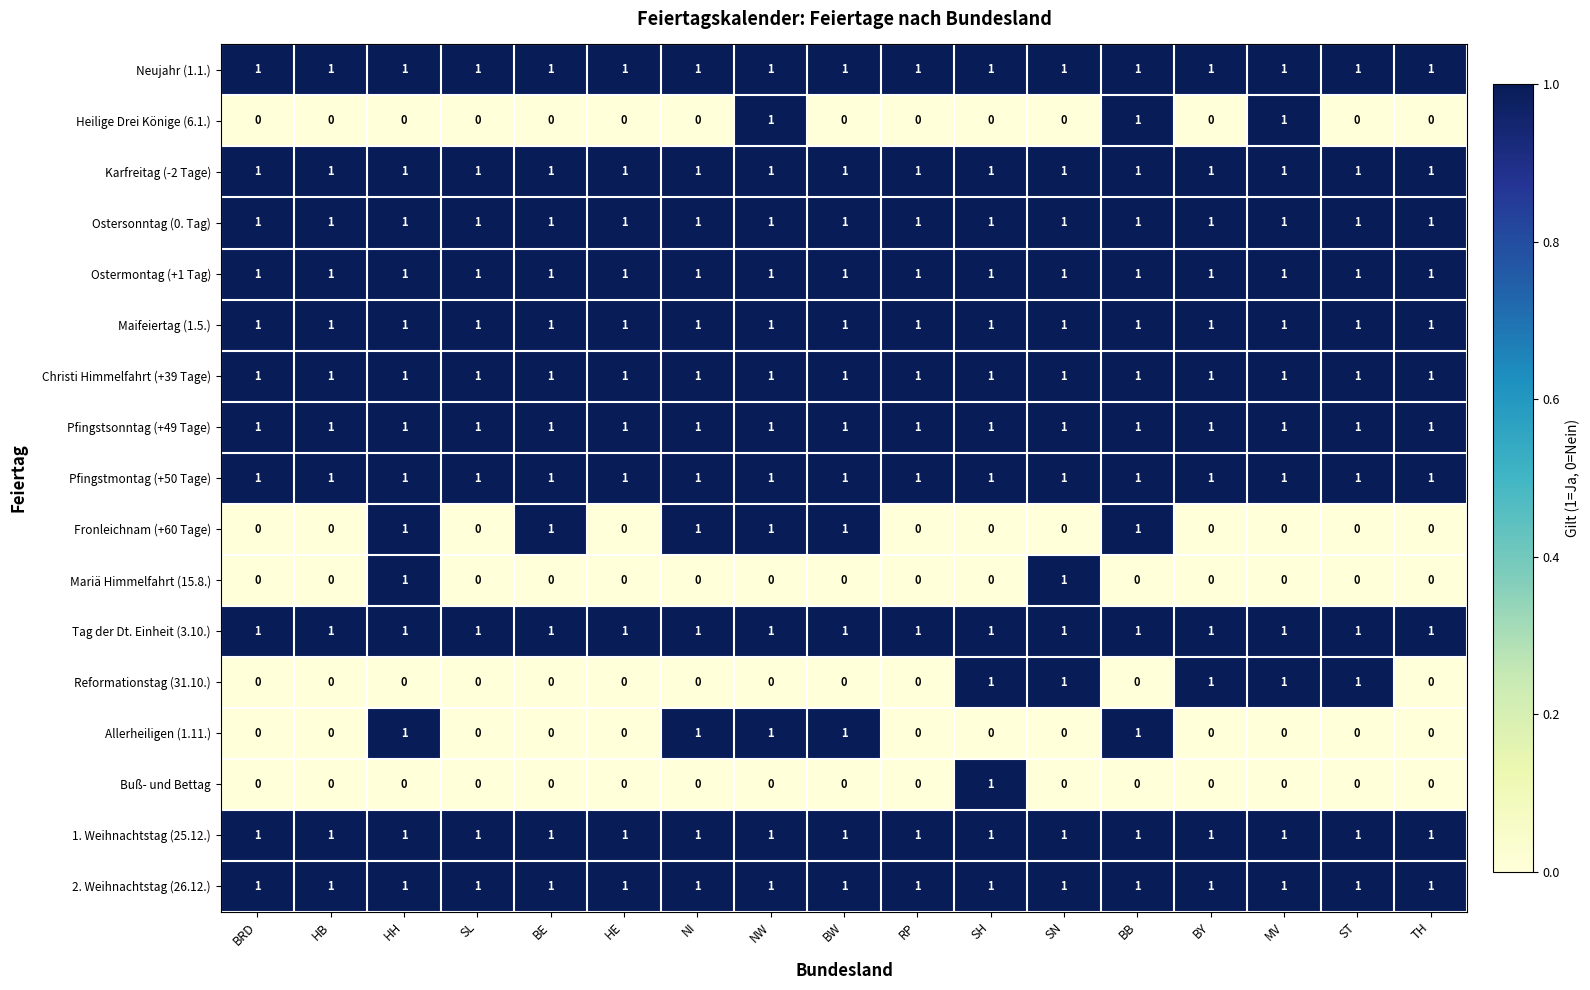

The Fronleichnam (+60 Tage) series shows 2 at NI. True or false?

False